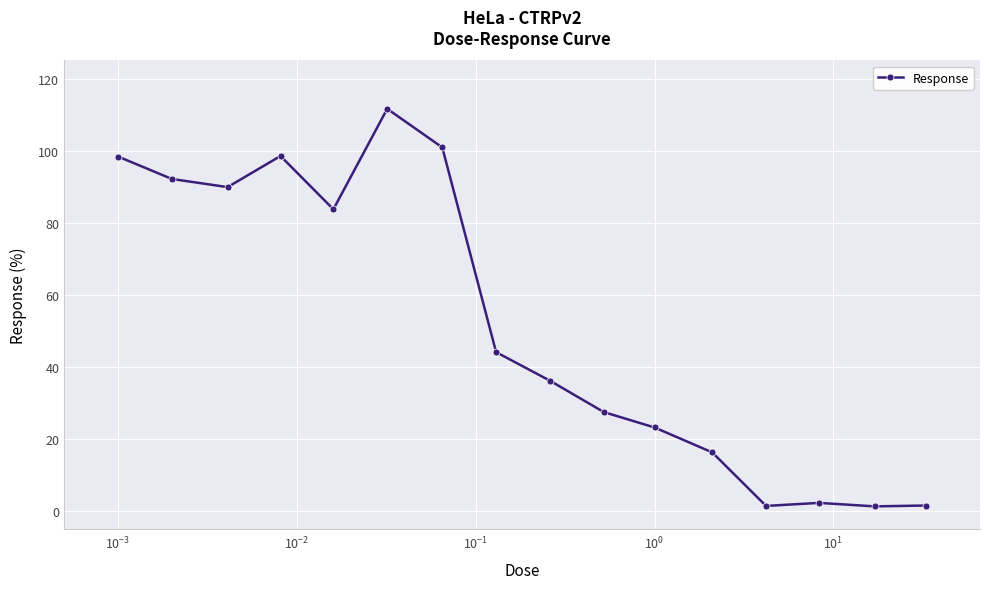

What is the greatest value displayed?

111.6